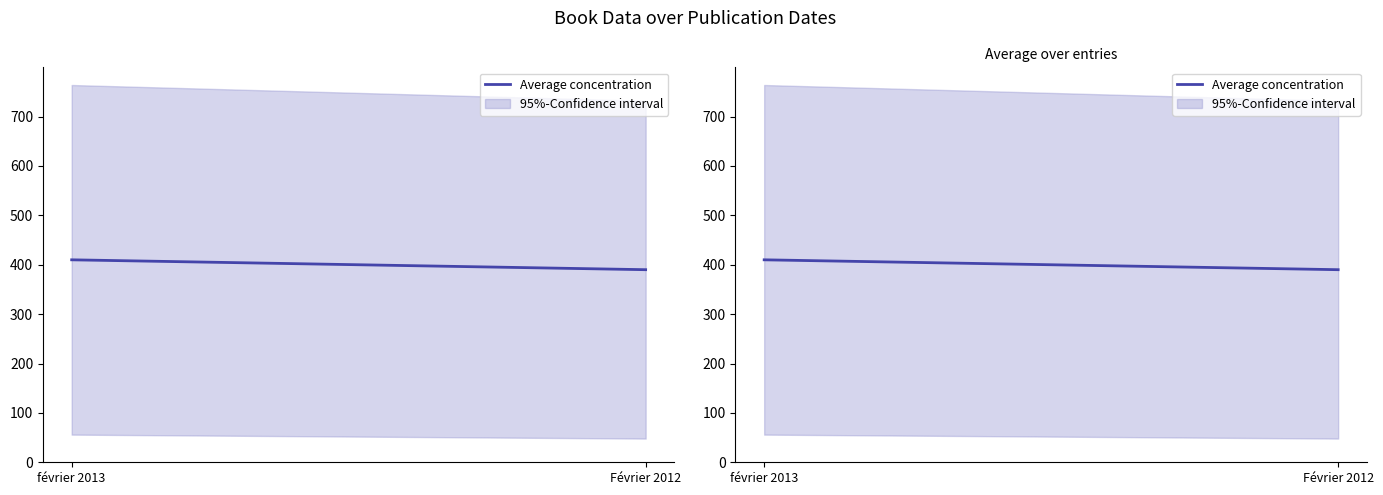

The value at février 2013 is 189. True or false?

False